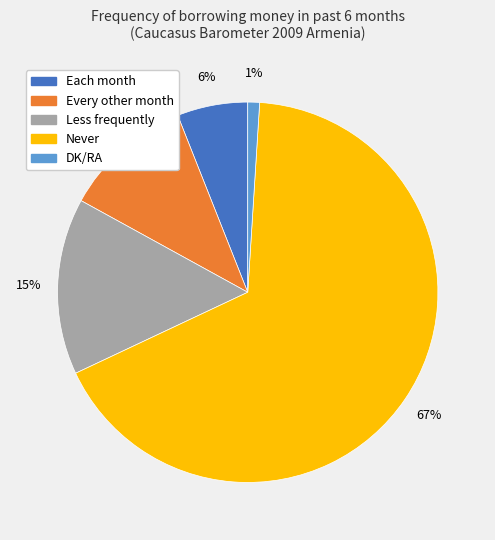

The Never slice represents 67% of the pie. True or false?

True